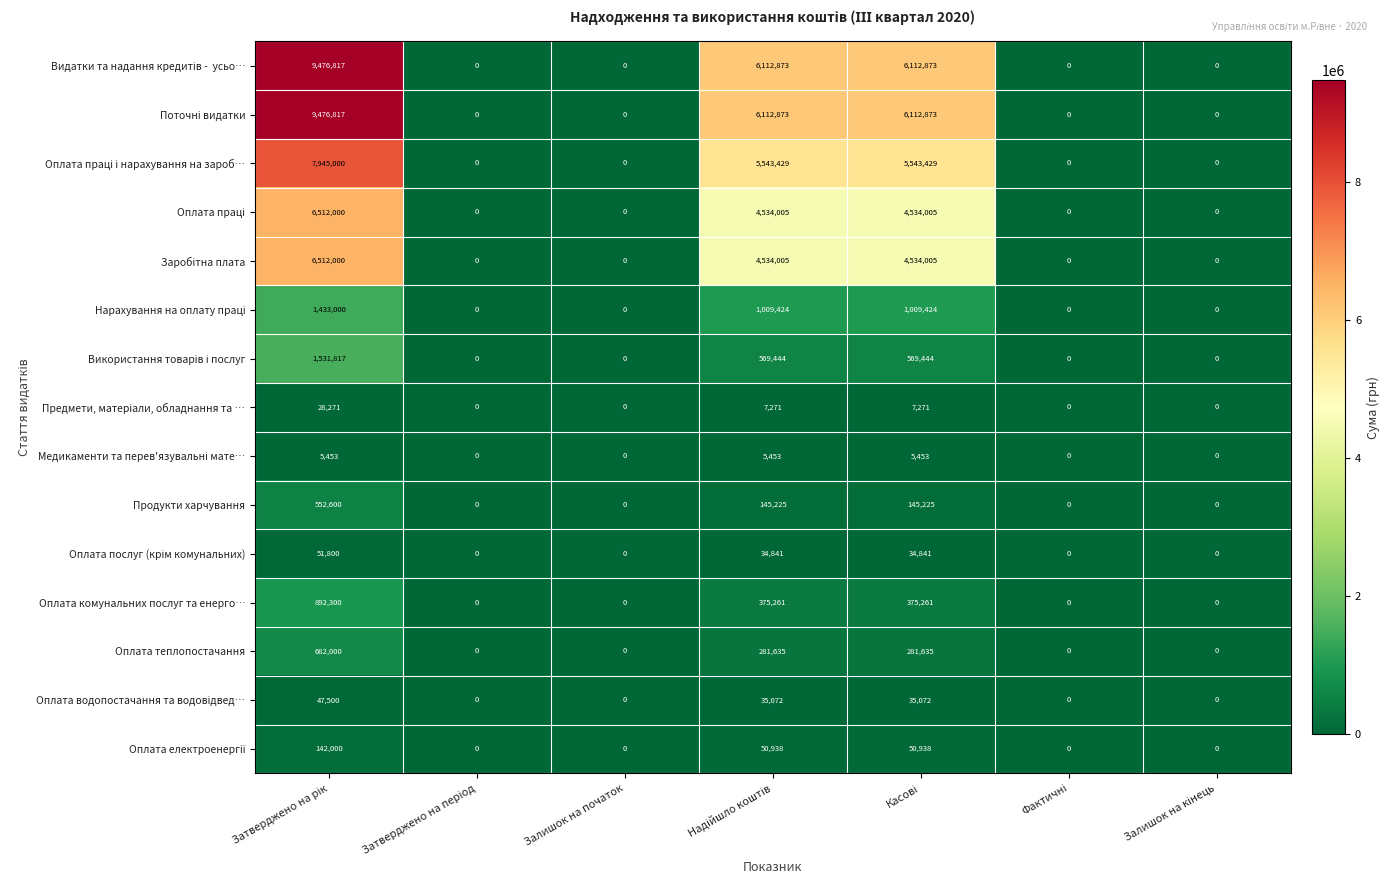

What is the difference between the maximum and minimum values in the Оплата комунальних послуг та енерго… series?

892300